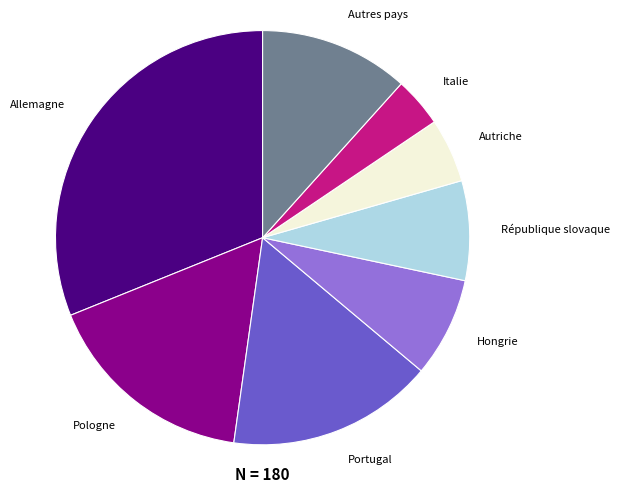

Between Autres pays and Autriche, which is larger?

Autres pays